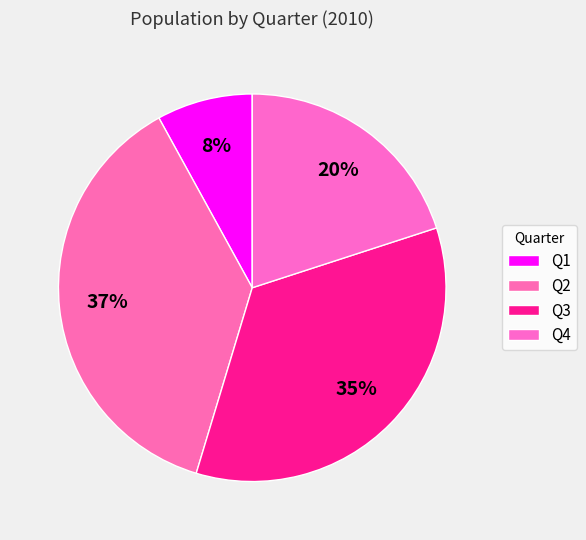

What is the ratio of the value at Q1 to the value at Q4?

0.4